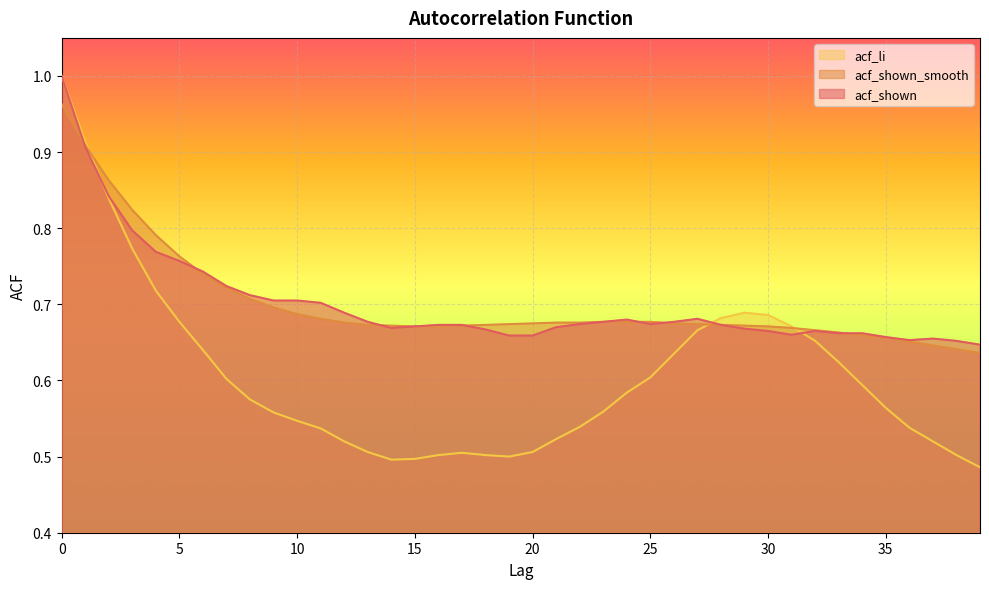

Which label corresponds to the smallest value in the chart?

39